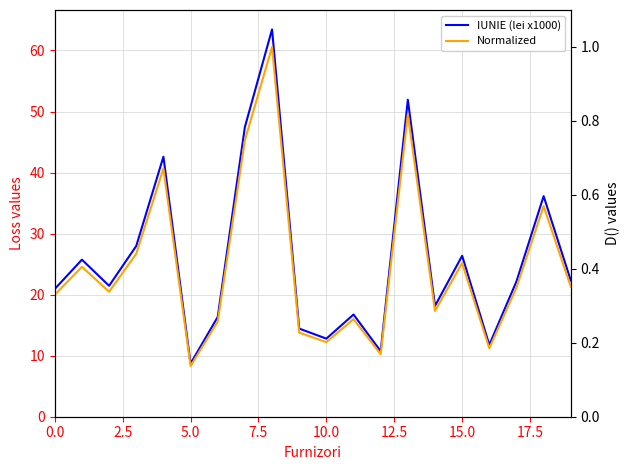

List the series in order of their peak value, highest first.

IUNIE (lei x1000), Normalized